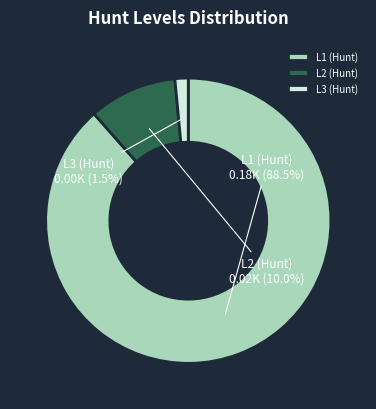

Which has a higher value, L2 (Hunt) or L3 (Hunt)?

L2 (Hunt)